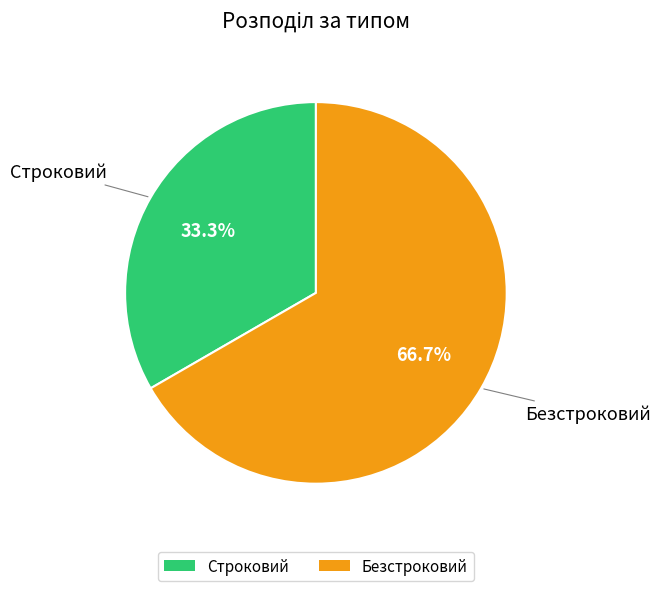

What percentage is NOT represented by Безстроковий?

33.3%